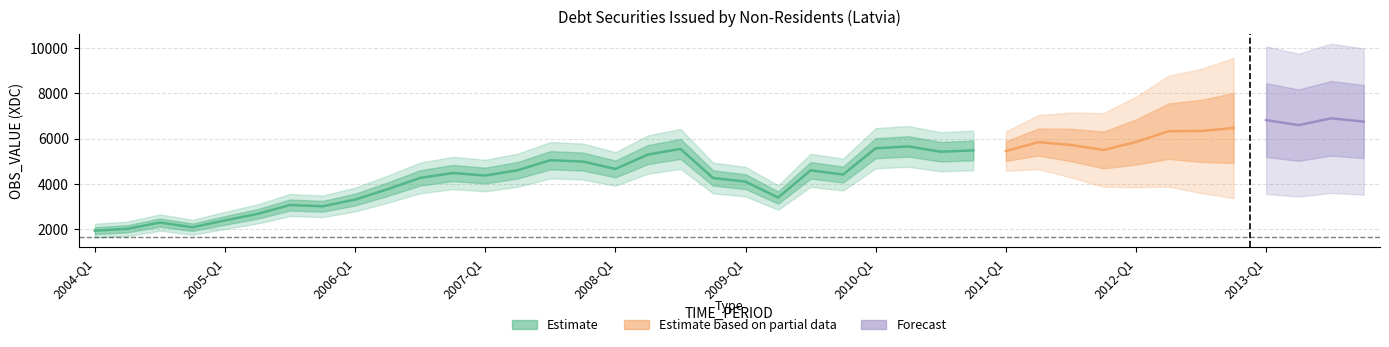

List the labels in order of value, largest first.

2013-Q3, 2013-Q1, 2013-Q4, 2013-Q2, 2012-Q4, 2012-Q3, 2012-Q2, 2012-Q1, 2011-Q2, 2011-Q3, 2010-Q2, 2010-Q1, 2008-Q3, 2011-Q4, 2010-Q4, 2011-Q1, 2010-Q3, 2008-Q2, 2007-Q3, 2007-Q4, 2008-Q1, 2007-Q2, 2009-Q3, 2006-Q4, 2009-Q4, 2007-Q1, 2006-Q3, 2008-Q4, 2009-Q1, 2006-Q2, 2009-Q2, 2006-Q1, 2005-Q3, 2005-Q4, 2005-Q2, 2005-Q1, 2004-Q3, 2004-Q4, 2004-Q2, 2004-Q1